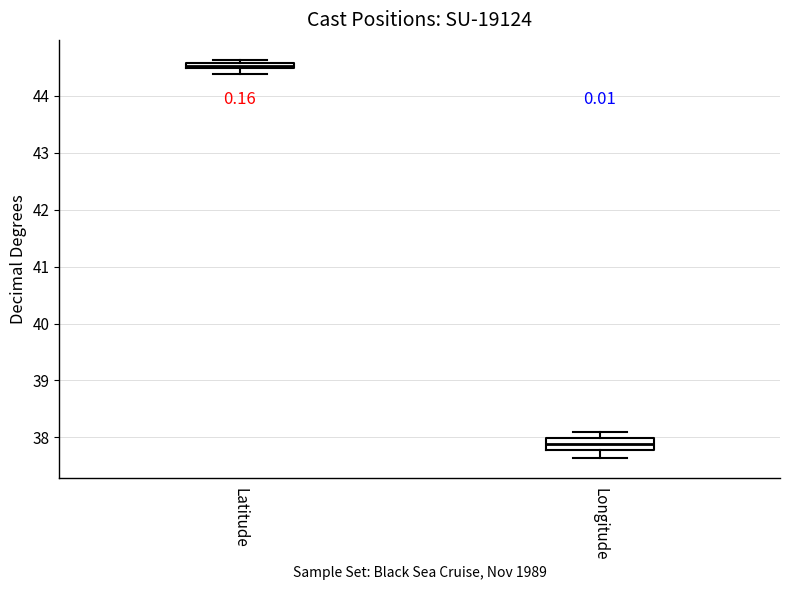

Comparing the boxes themselves (not the whiskers), which one is the tallest?

Longitude